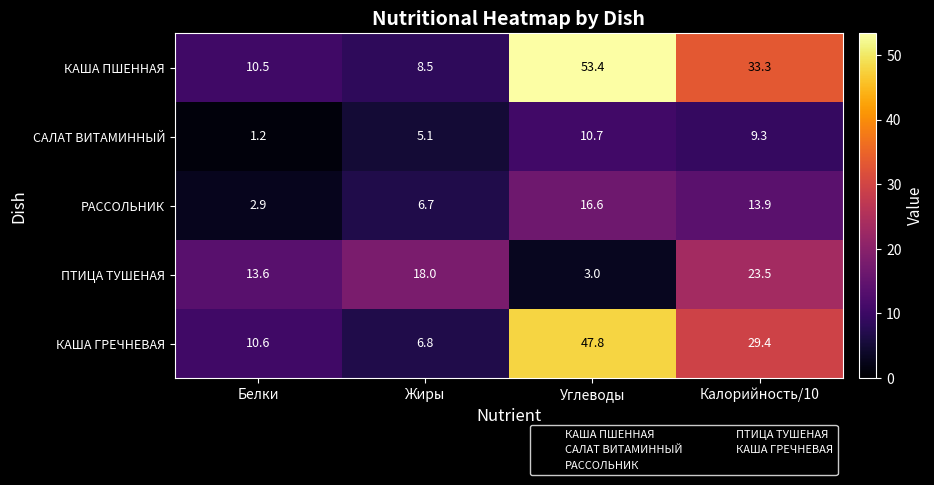

At how many categories does at least one series exceed 20?

2